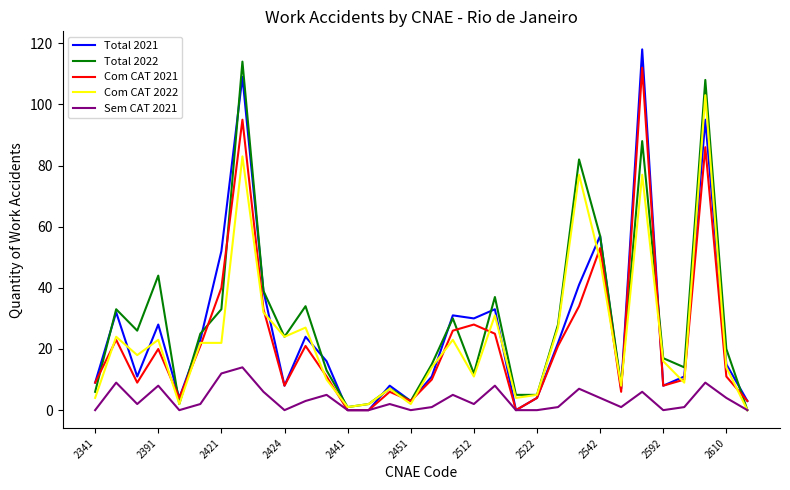

How many series are shown in this chart?

5